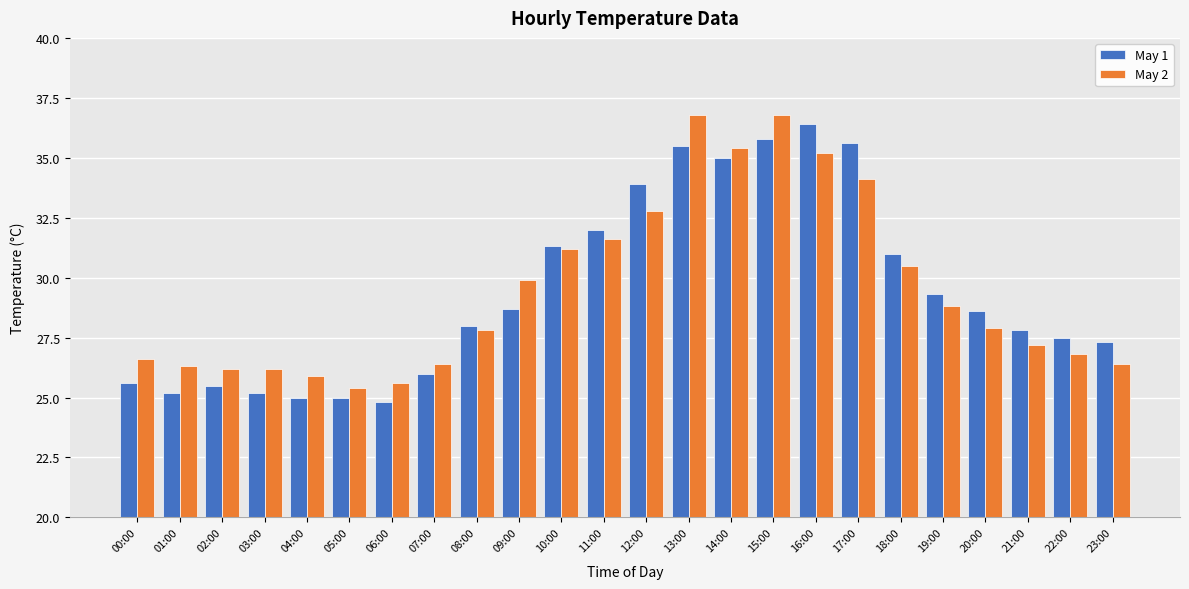

True or false: May 2 has a value of 32.8 at 12:00.

True